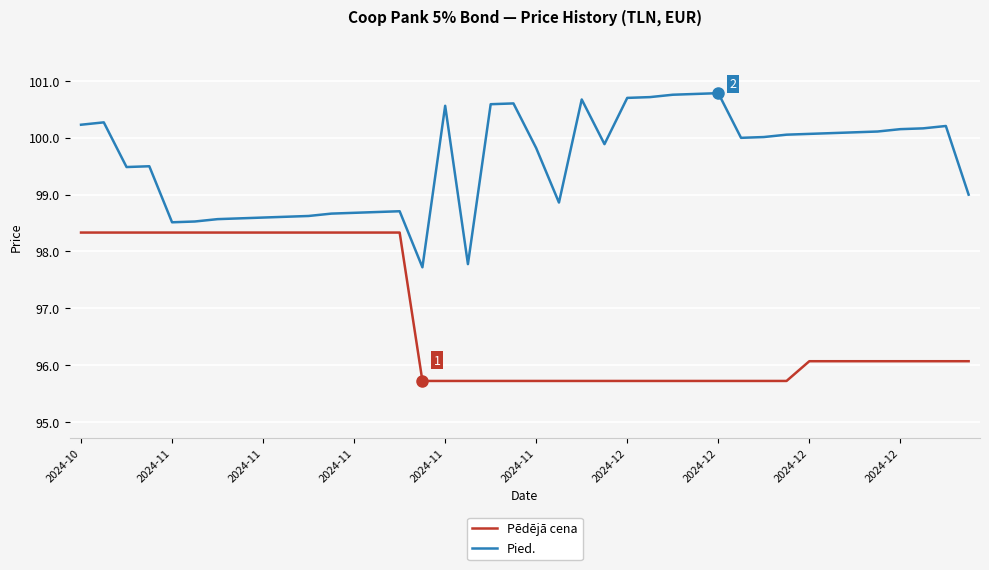

What is the minimum value for Pied.?

97.7